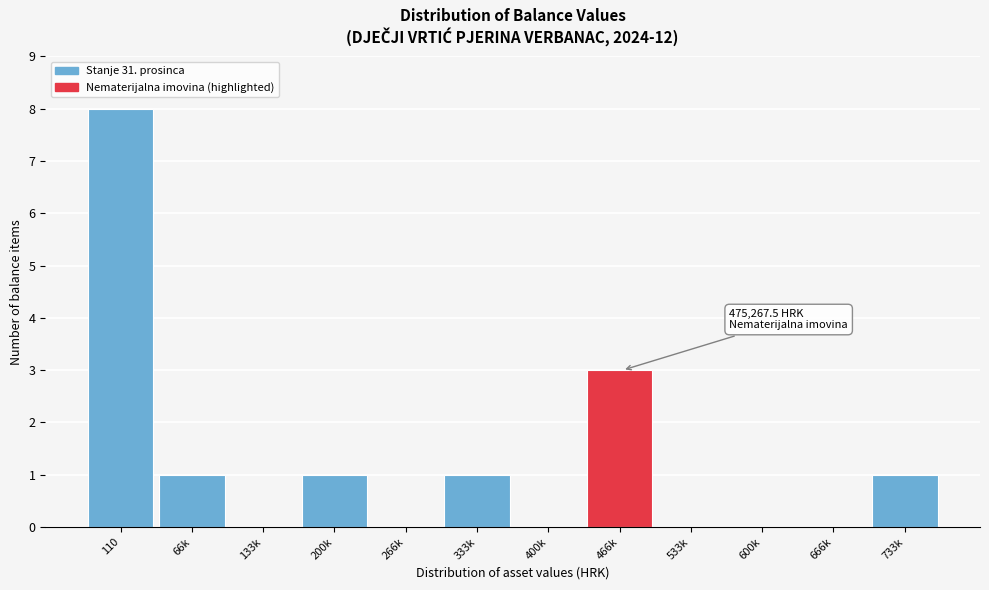

Reading left to right, list all the values displayed in this chart.

110=8	66k=1	133k=0	200k=1	266k=0	333k=1	400k=0	466k=3	533k=0	600k=0	666k=0	733k=1